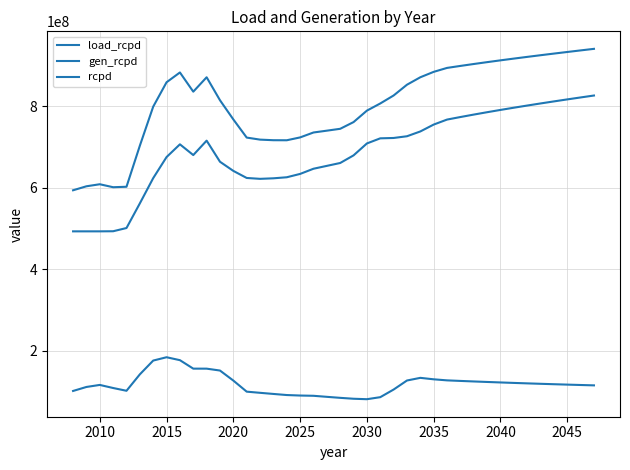

Does the chart display data point markers on the line(s)?

No